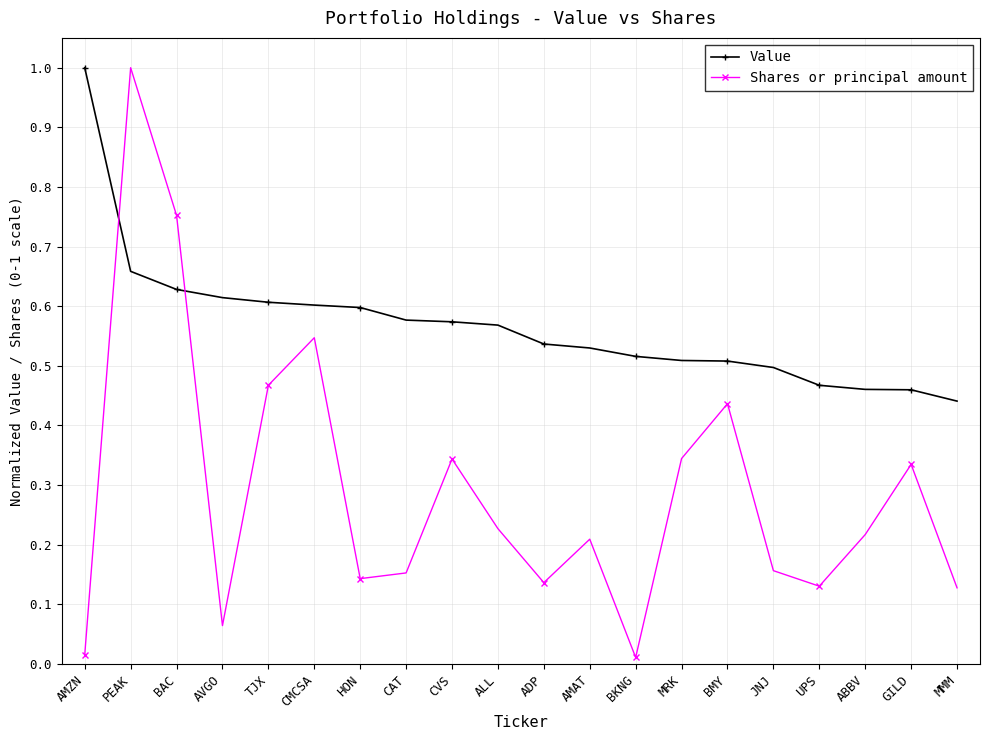

Is it true that Value equals 0.5 at BMY?

True